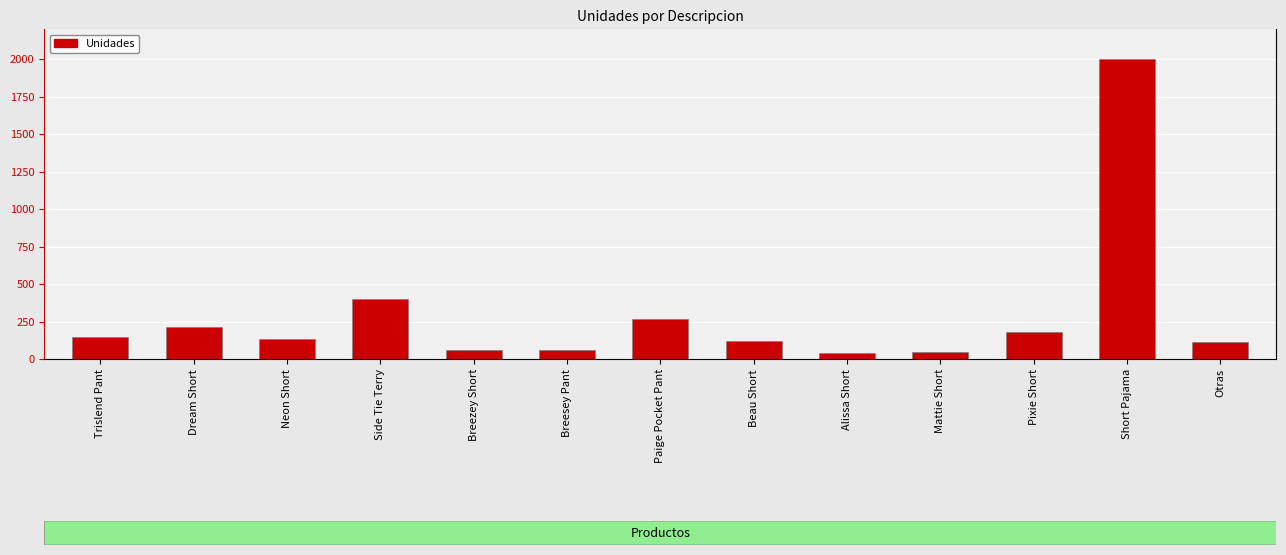

What is the difference between the values at Pixie Short and Trislend Pant?

28